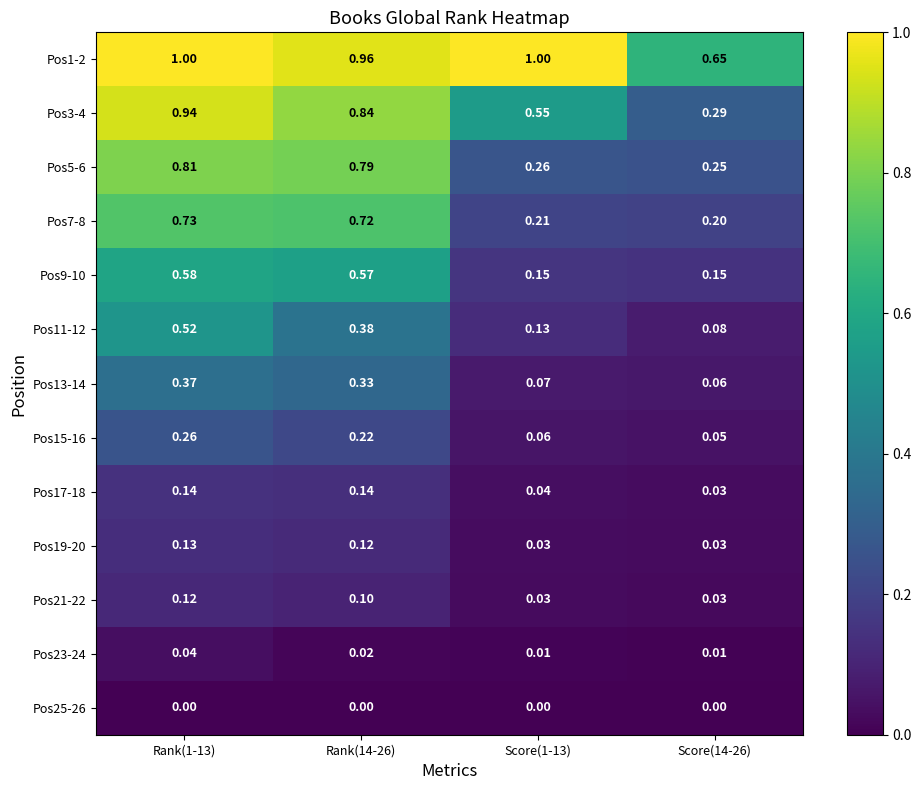

Which series changed the most between Rank(1-13) and Score(1-13)?

Pos5-6